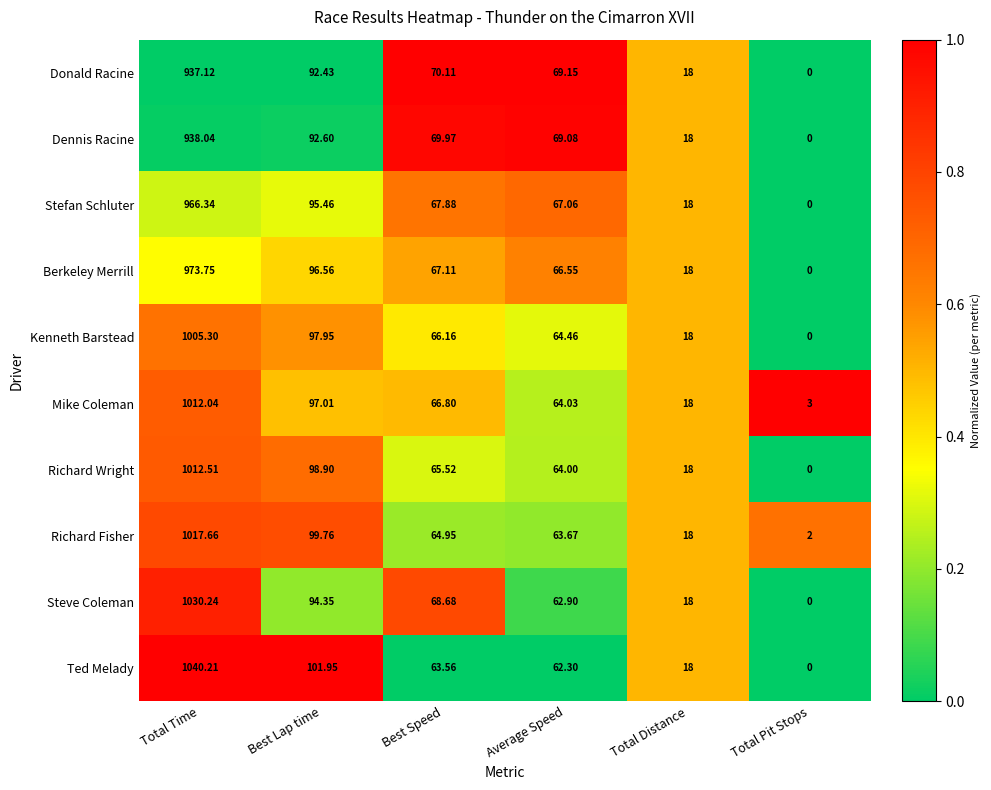

At which label is Donald Racine closest to 468?

Best Lap time